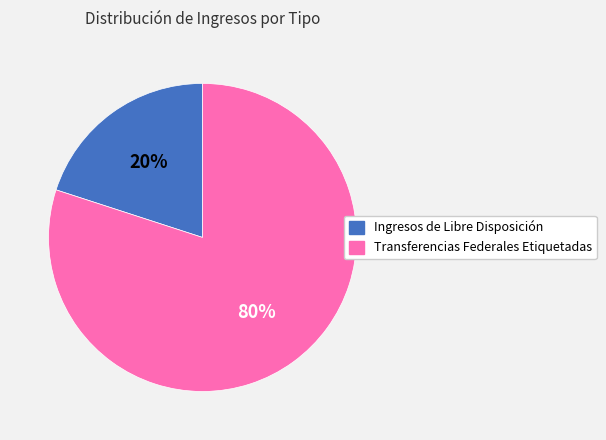

Between Ingresos de Libre Disposición and Transferencias Federales Etiquetadas, which is larger?

Transferencias Federales Etiquetadas